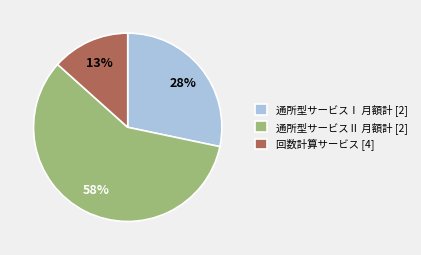

Do 通所型サービスⅠ 月額計 [2] and 通所型サービスⅡ 月額計 [2] together represent more than half of the pie?

Yes